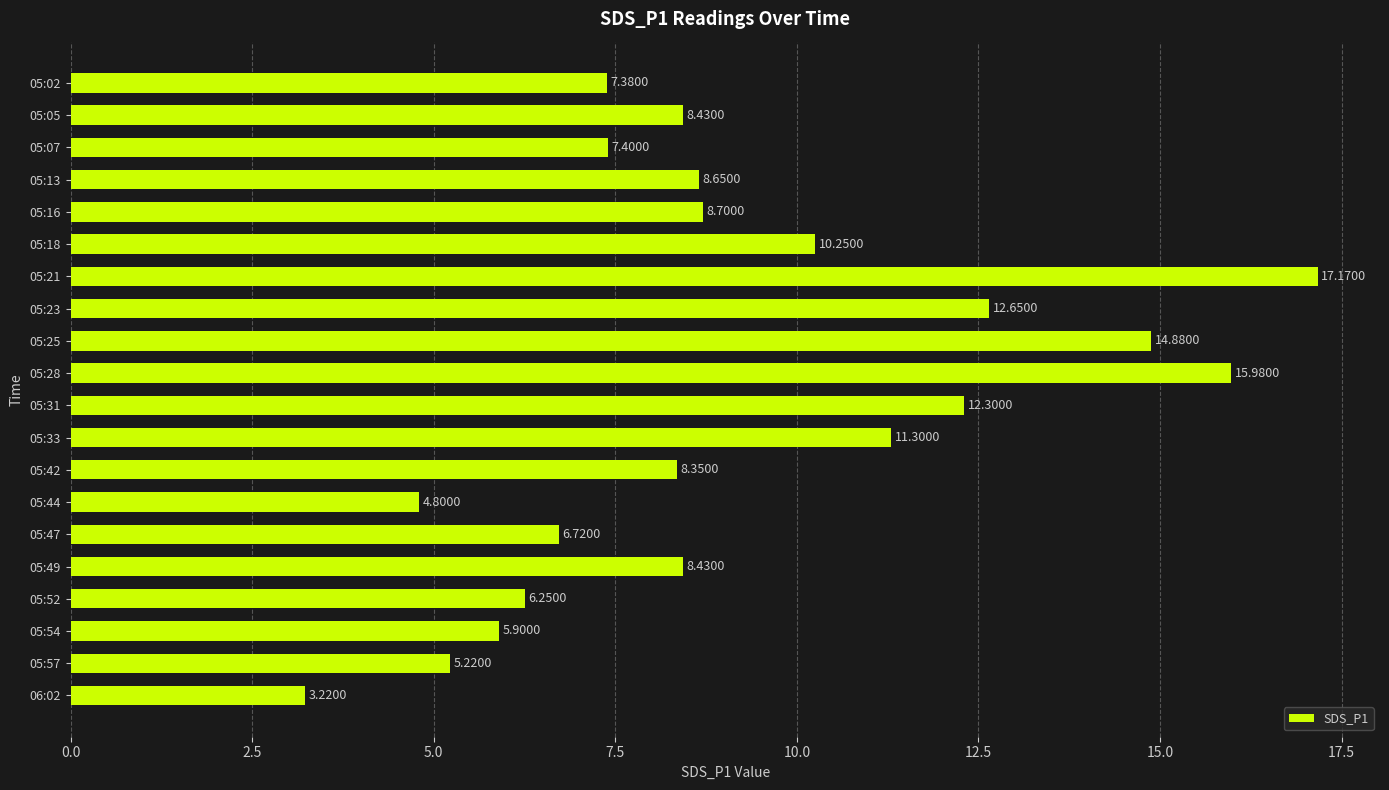

Approximately how many times larger is the value at 05:16 compared to 05:42?

1.0